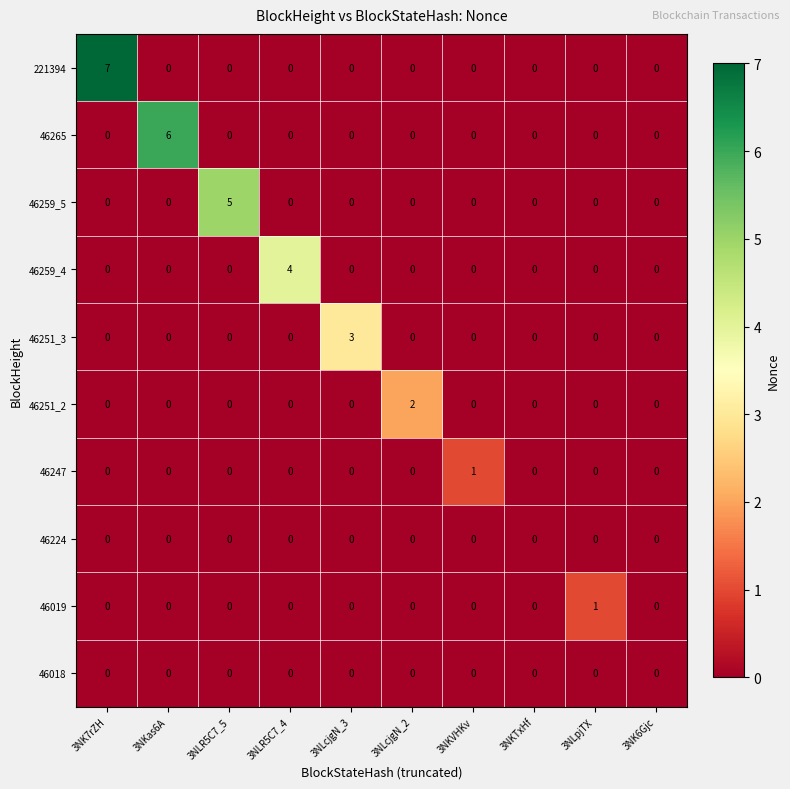

What is the difference between the highest and lowest values at 3NLR5C7_5?

5